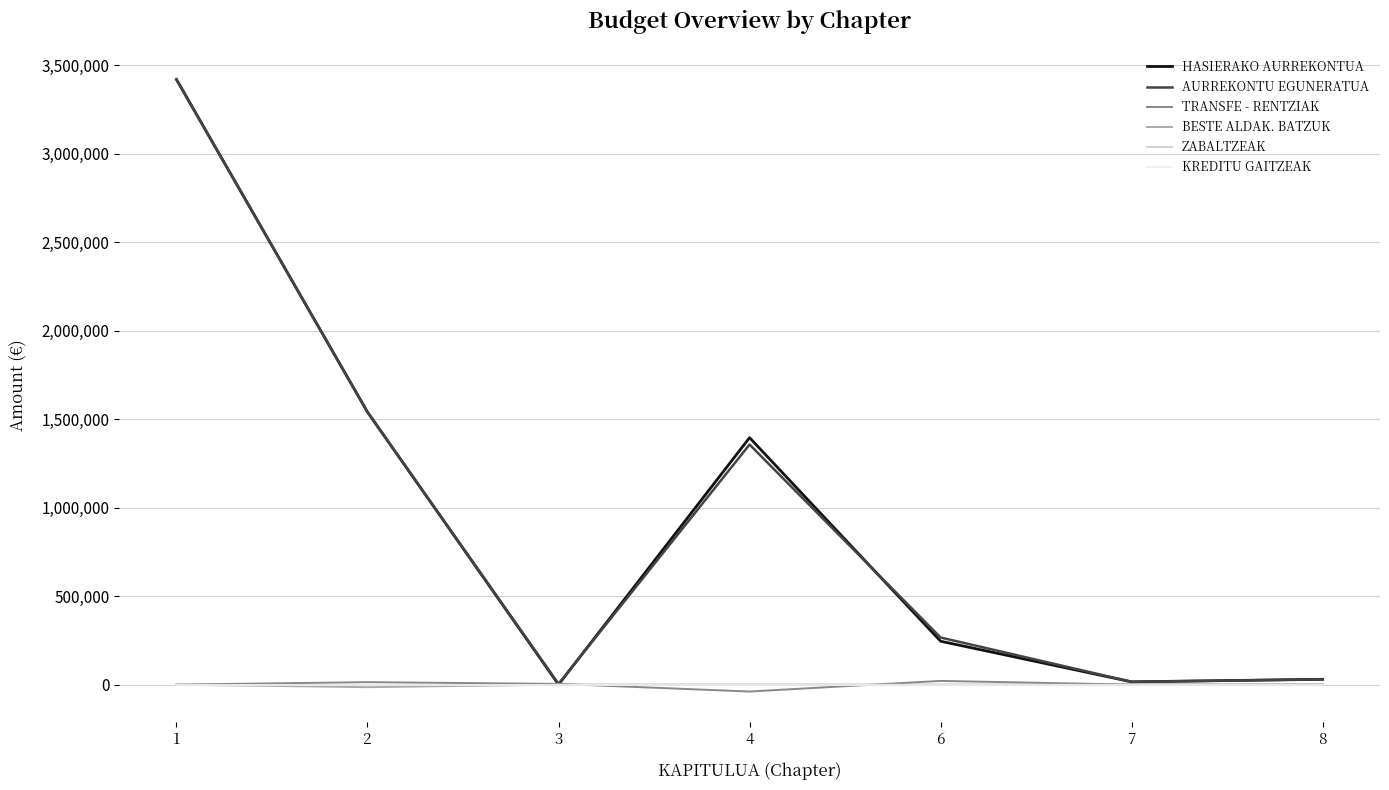

True or false: ZABALTZEAK and AURREKONTU EGUNERATUA cross at least once.

False